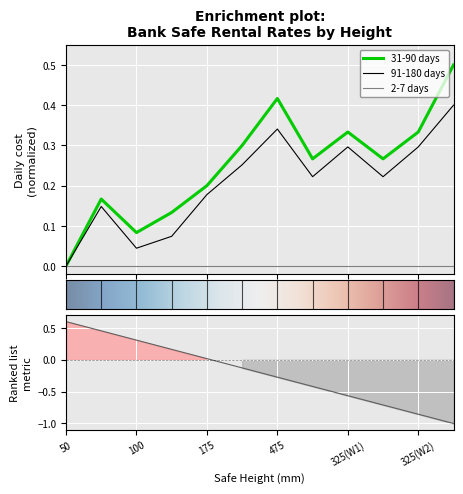

True or false: 91-180 days has a value of 0.0 at 100.

True